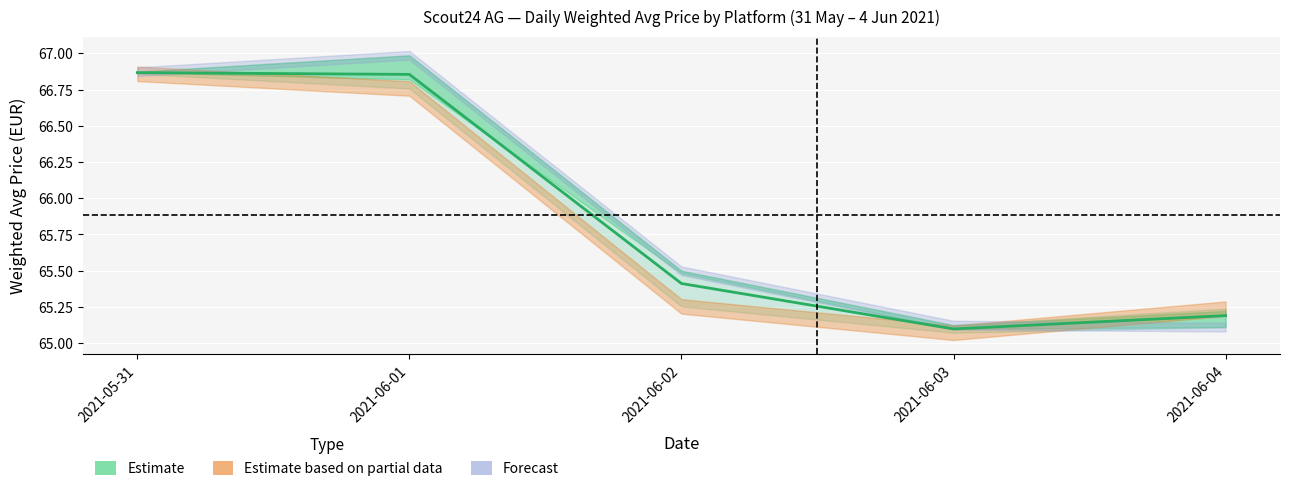

What is the greatest value displayed?

66.9